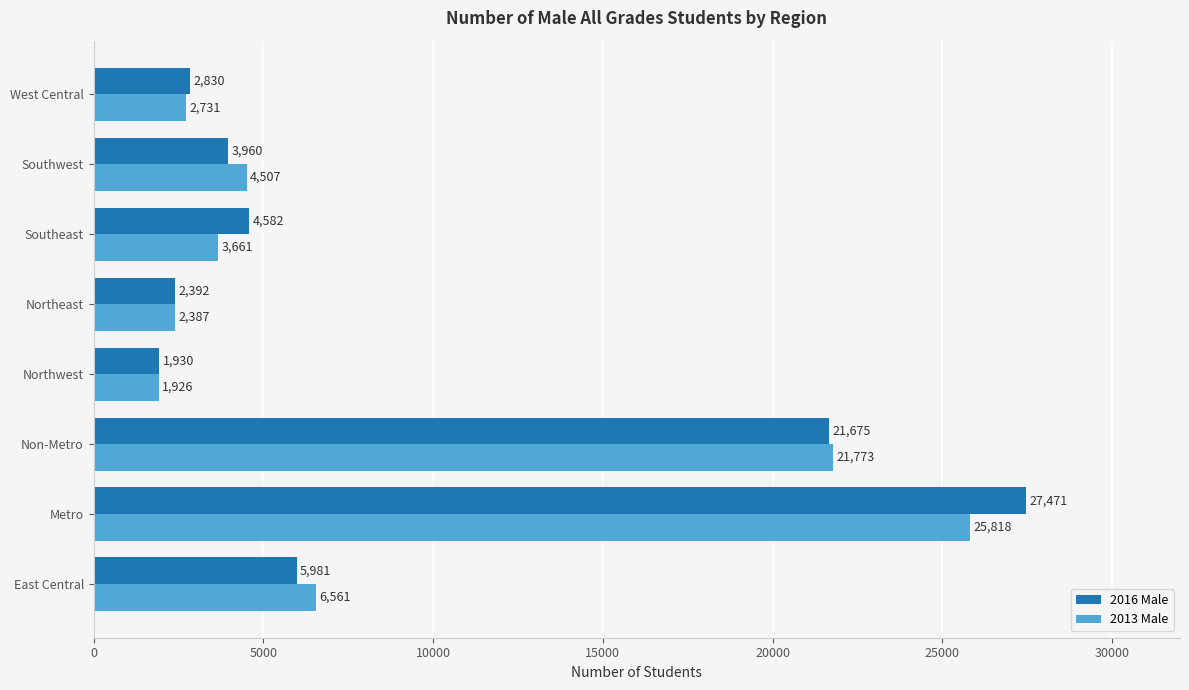

What is the greatest value displayed?

27471